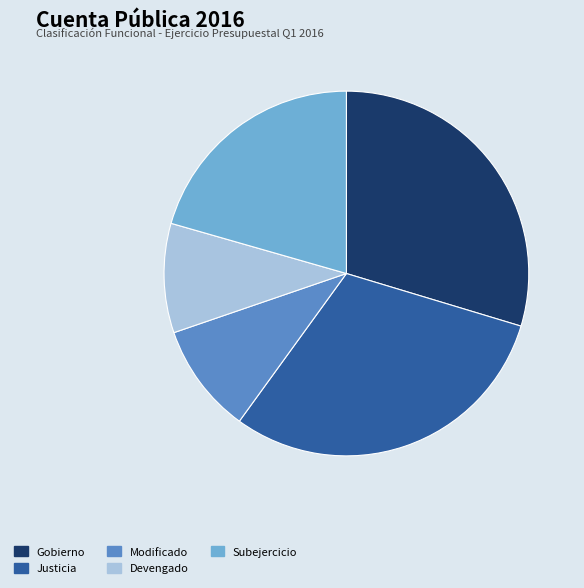

Combined, do Modificado and Devengado account for over 50%?

No